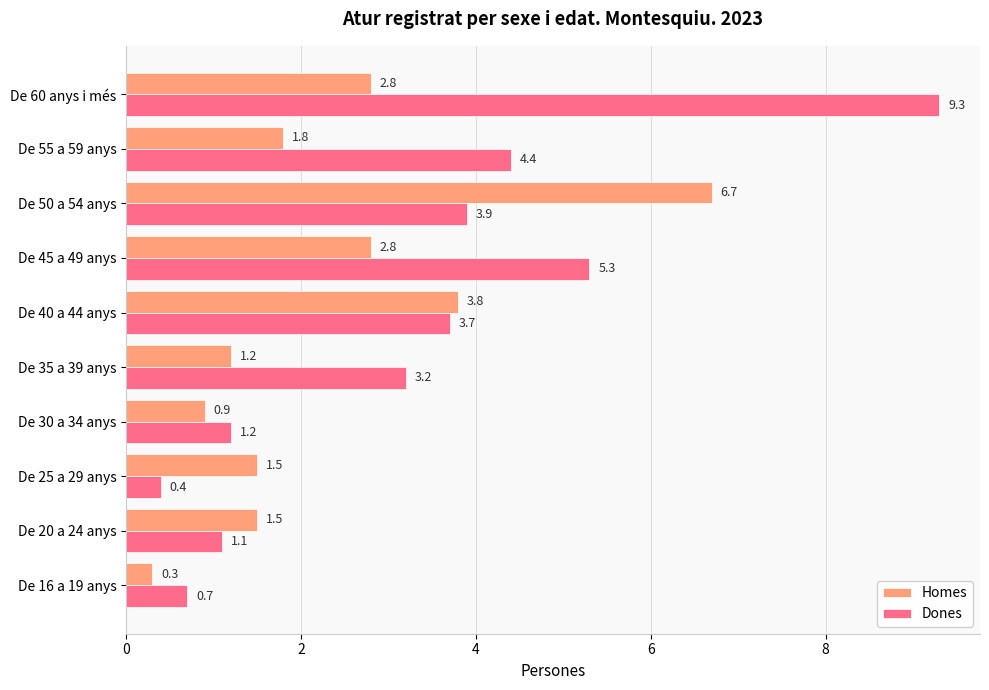

Is the value of Homes at De 20 a 24 anys greater than the value of Dones at De 35 a 39 anys?

No